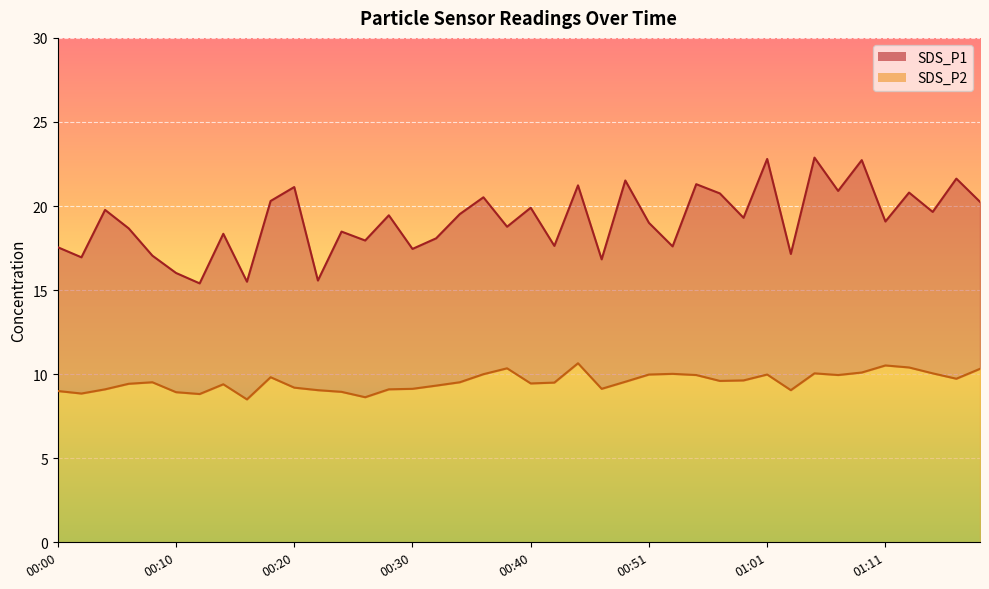

What are all the series names shown in the legend?

SDS_P1 line, SDS_P2 line